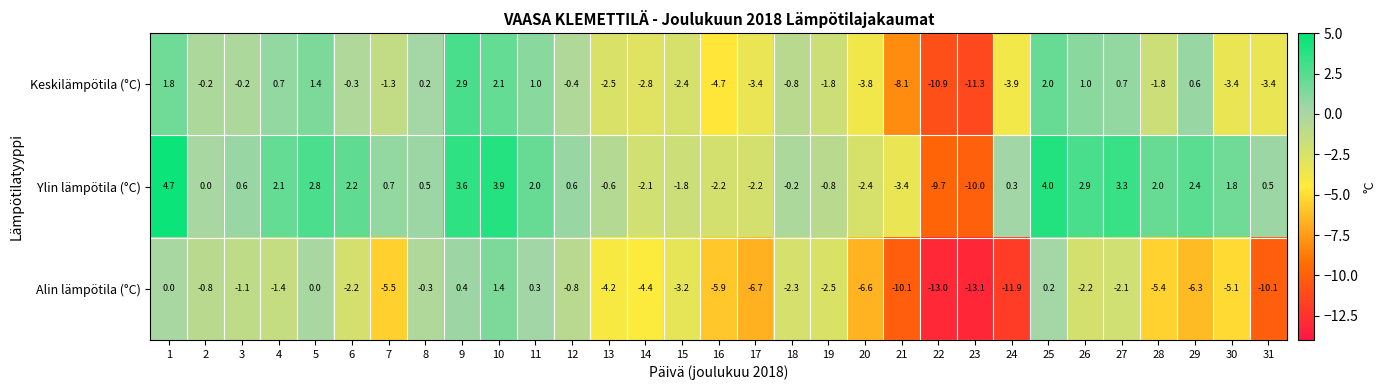

Is the value of Alin lämpötila (°C) at 24 greater than the value of Keskilämpötila (°C) at 26?

No